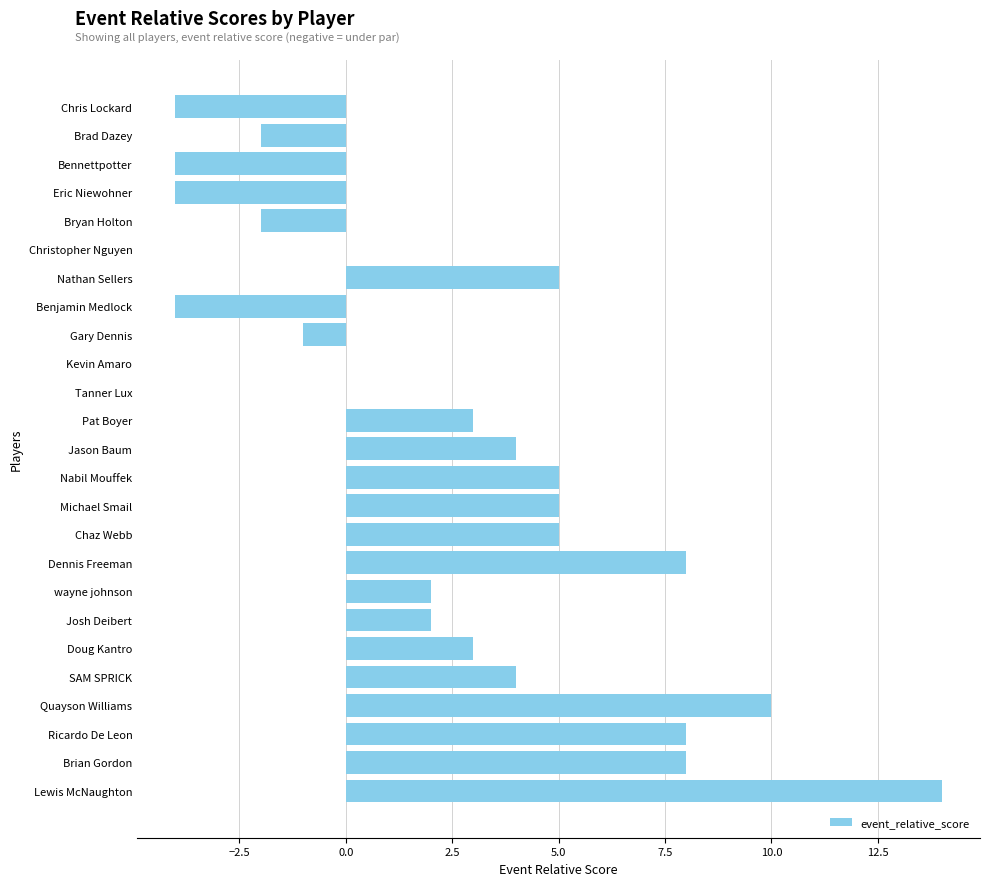

At which category does the chart reach its peak across all series?

Lewis McNaughton